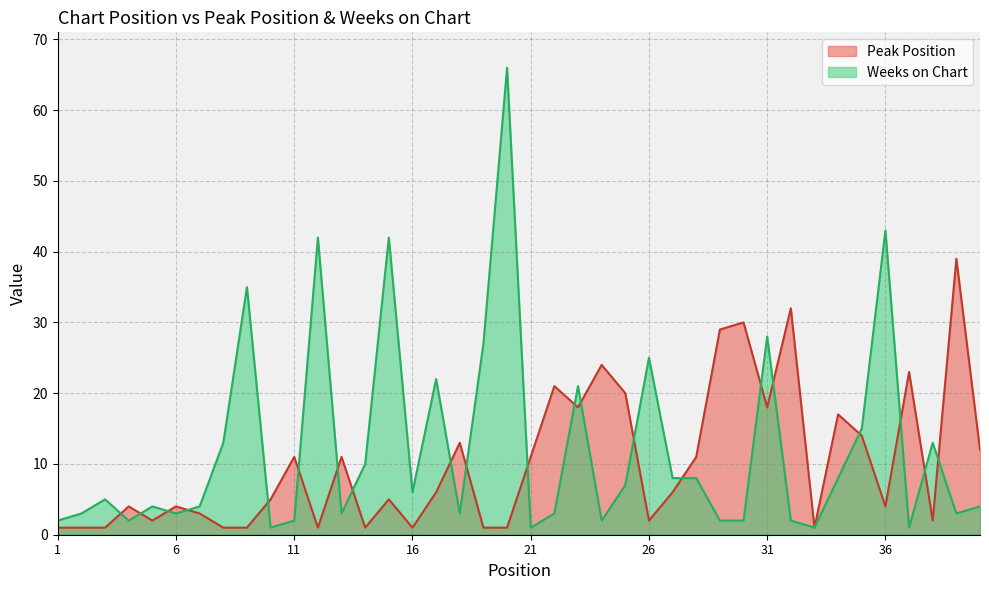

How many data points in Peak Position are above 6?

18